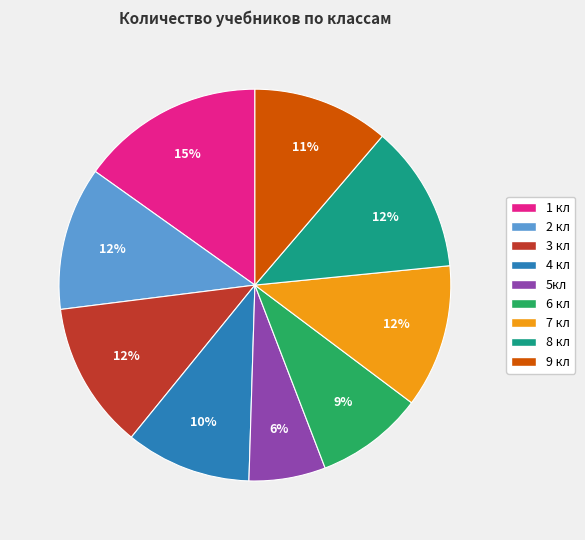

True or false: 5кл accounts for 6% of the total.

True